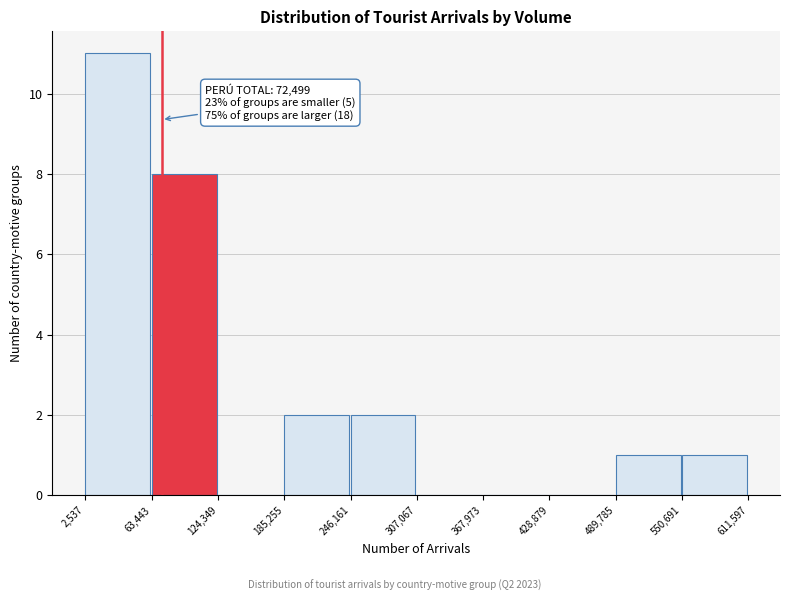

Which range on the x-axis has the tallest bar?

2,537 to 63,443